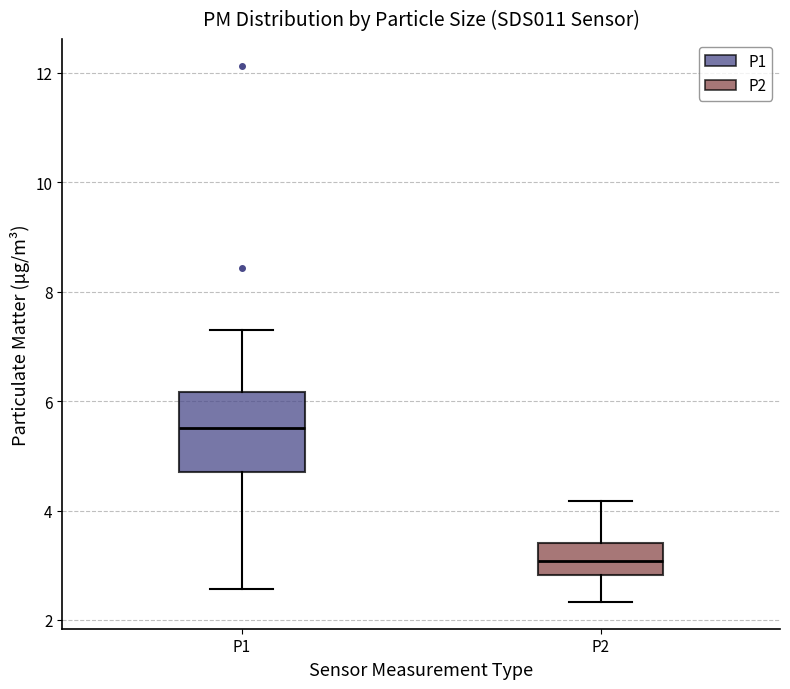

Where is the upper edge of the box for P2 on the y-axis? The values are not printed on the chart, so give them approximately, as read against the axis.

3.4